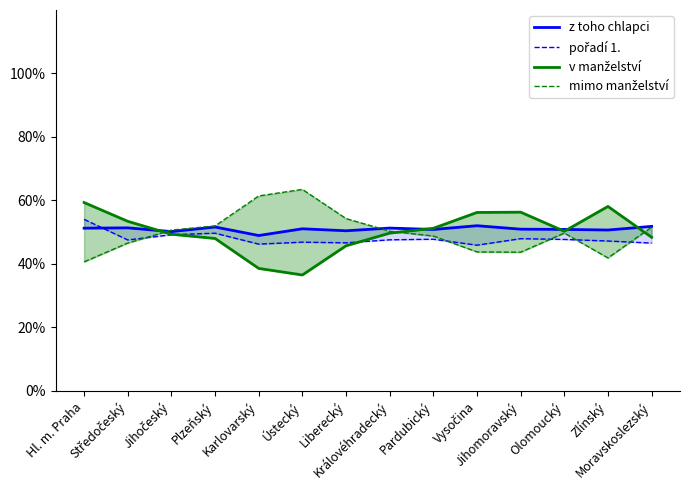

What is the label of the 13th point from the right?

Středočeský